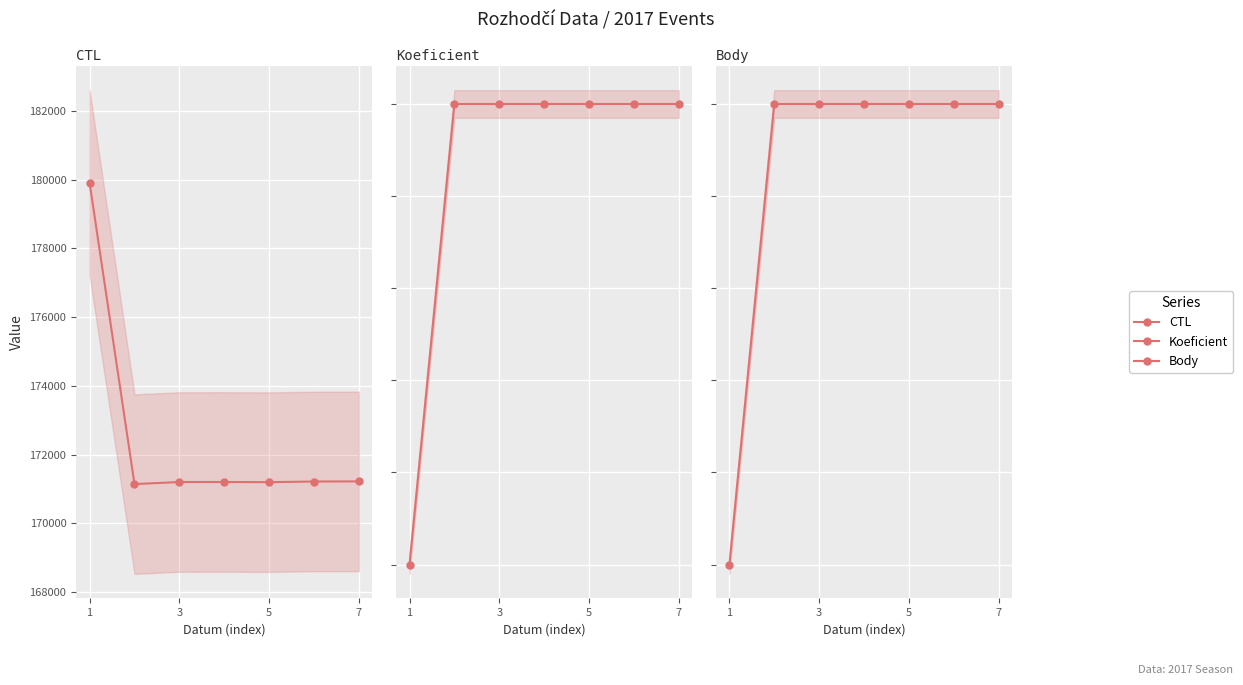

True or false: CTL has a value of 171205 at 3.

True